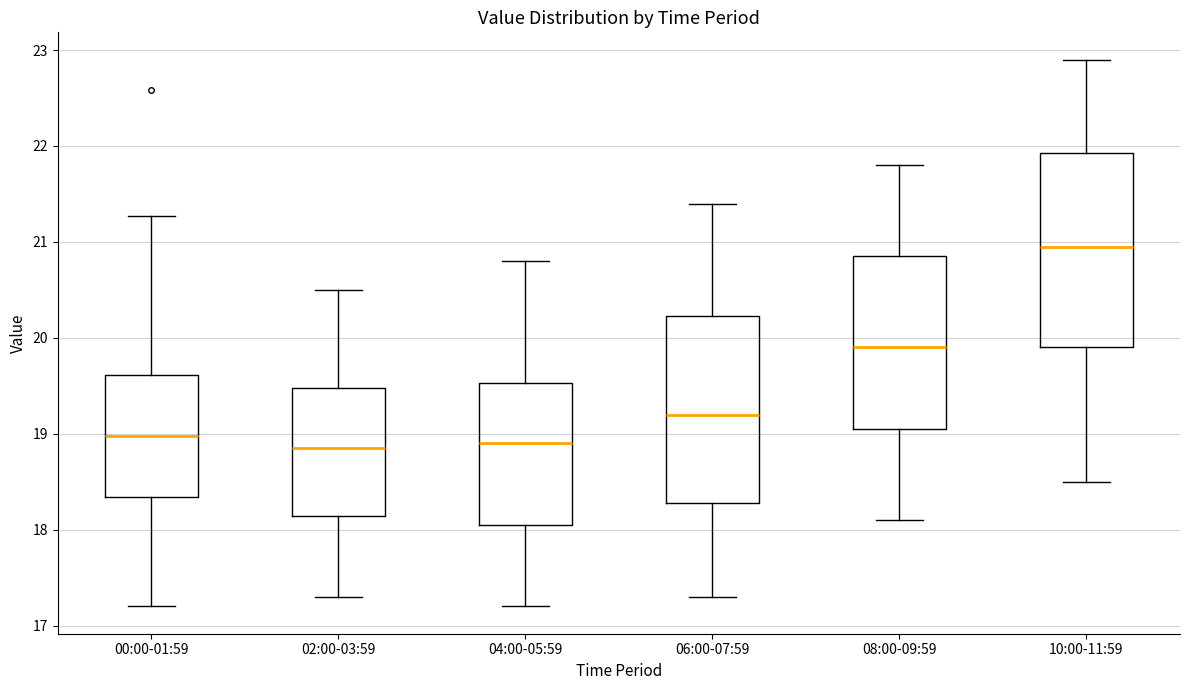

Reading left to right, transcribe this box plot: for each box, give where its median line is, the range the box spans, and where its two whiskers end, as read against the y-axis. The values are not printed on the chart, so give them approximately, as read against the axis.

00:00-01:59: median 19.0, box 18.3 to 19.6, whiskers 17.2 to 21.3
02:00-03:59: median 18.9, box 18.1 to 19.5, whiskers 17.3 to 20.5
04:00-05:59: median 18.9, box 18.1 to 19.5, whiskers 17.2 to 20.8
06:00-07:59: median 19.2, box 18.3 to 20.2, whiskers 17.3 to 21.4
08:00-09:59: median 19.9, box 19.1 to 20.9, whiskers 18.1 to 21.8
10:00-11:59: median 21.0, box 19.9 to 21.9, whiskers 18.5 to 22.9